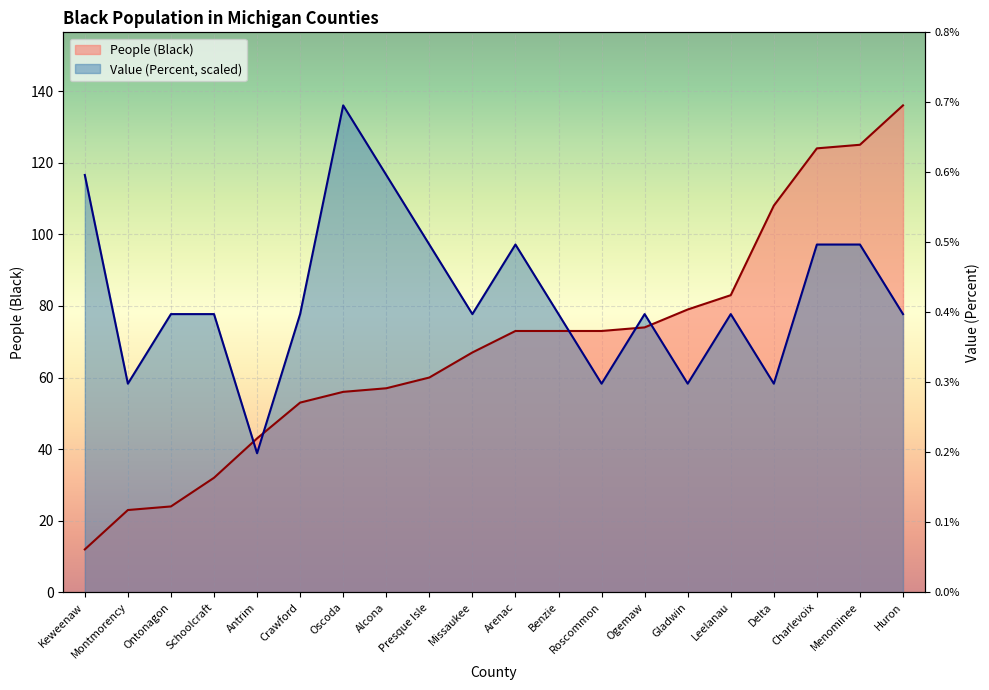

What is the smallest value displayed?

12.0